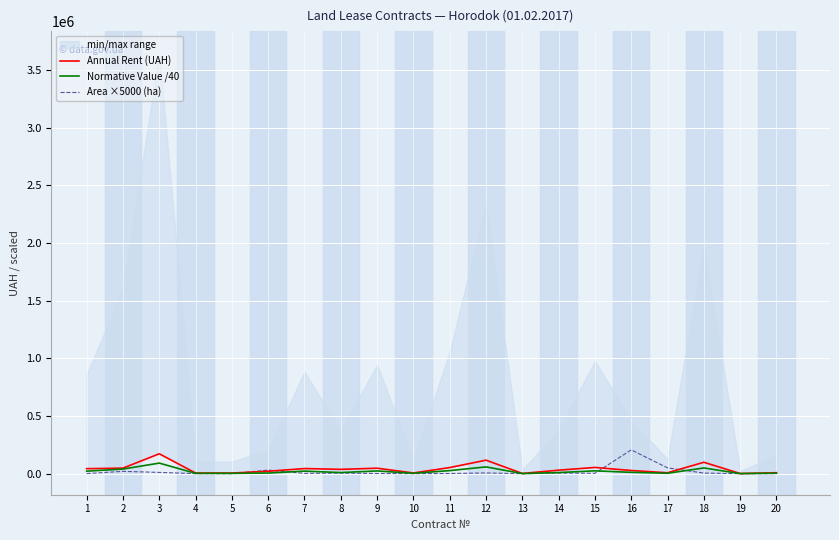

At how many categories does at least one series exceed 113150?

3